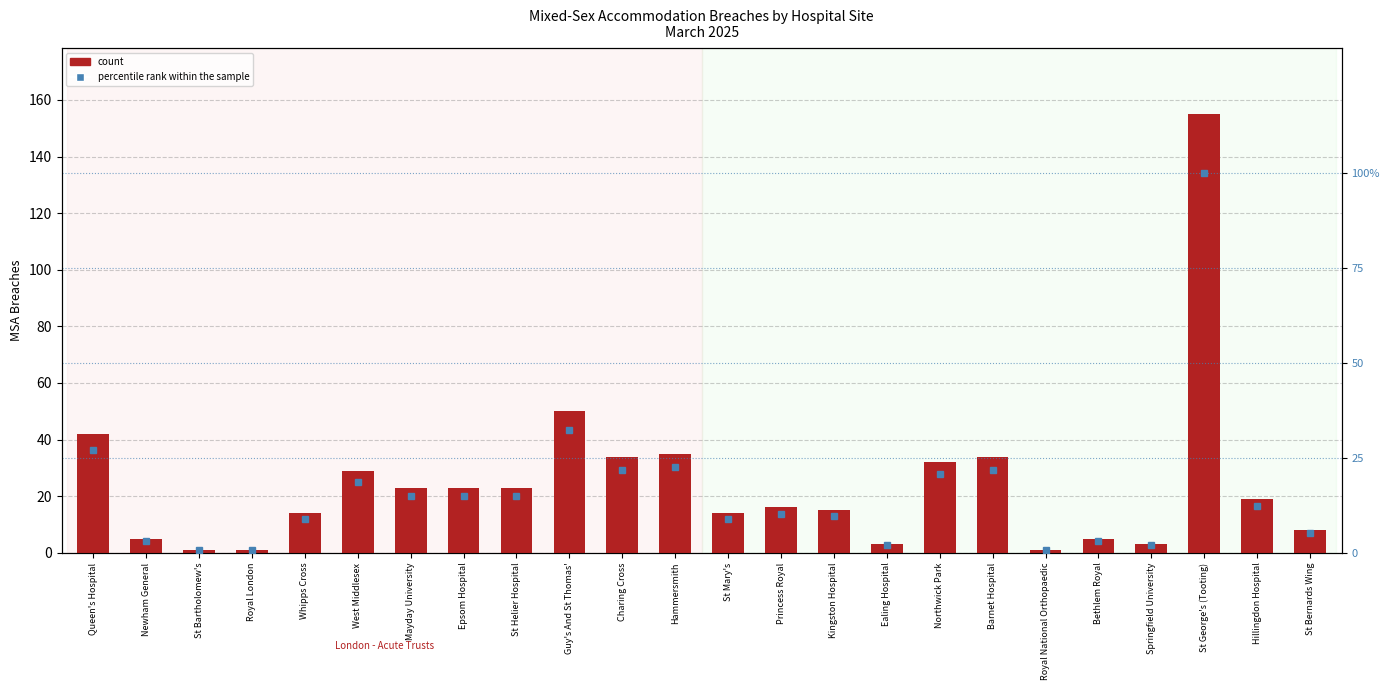

Is the value of percentile rank within the sample at St Bernards Wing greater than the value of count at St George's (Tooting)?

No